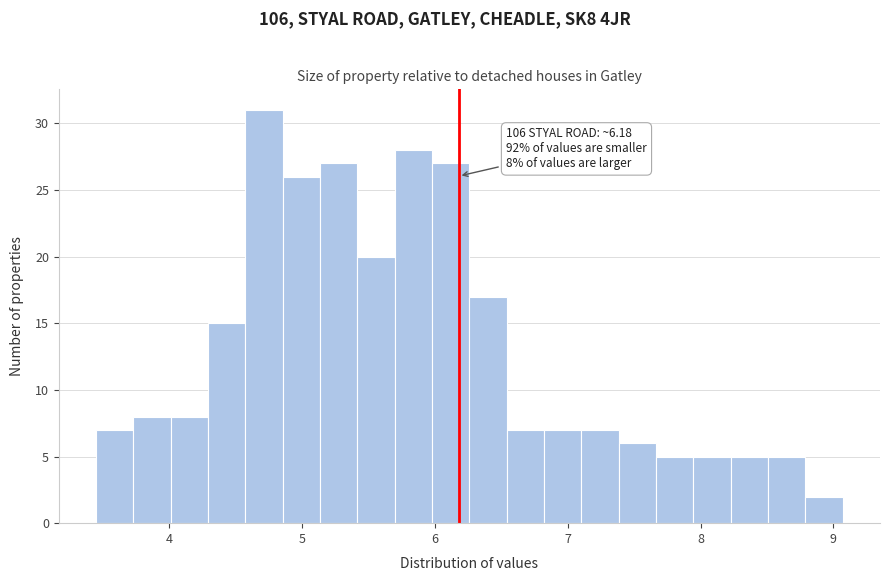

Read against the x-axis, roughly where is the centre of the tallest bar?

4.7